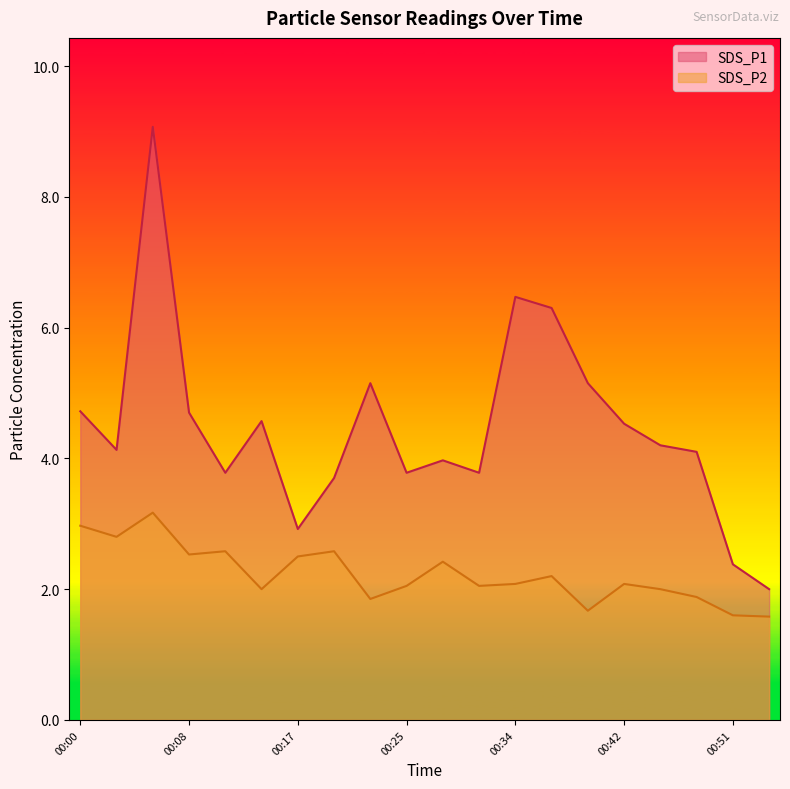

What is the sum of the SDS_P1 values at 00:45 and 00:53?

6.2